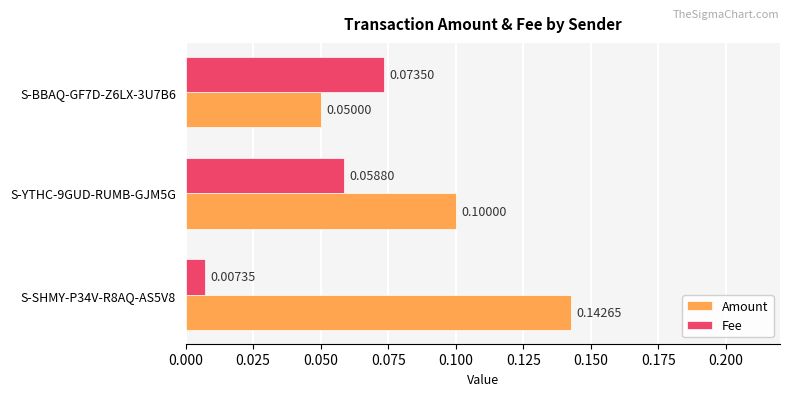

Rank the categories by Amount value from lowest to highest.

S-BBAQ-GF7D-Z6LX-3U7B6, S-YTHC-9GUD-RUMB-GJM5G, S-SHMY-P34V-R8AQ-AS5V8